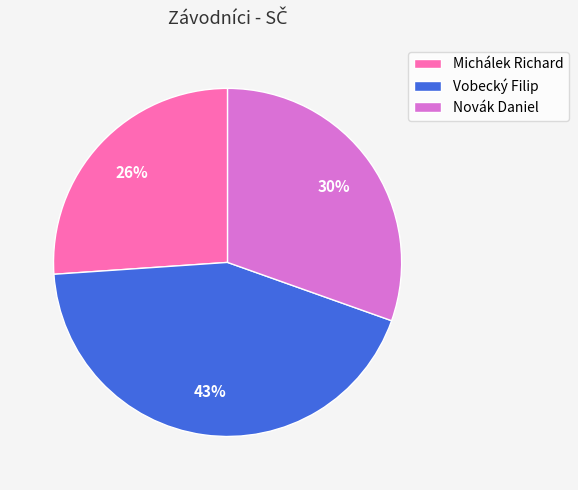

What percentage is the Vobecký Filip slice, to the nearest percent?

43%